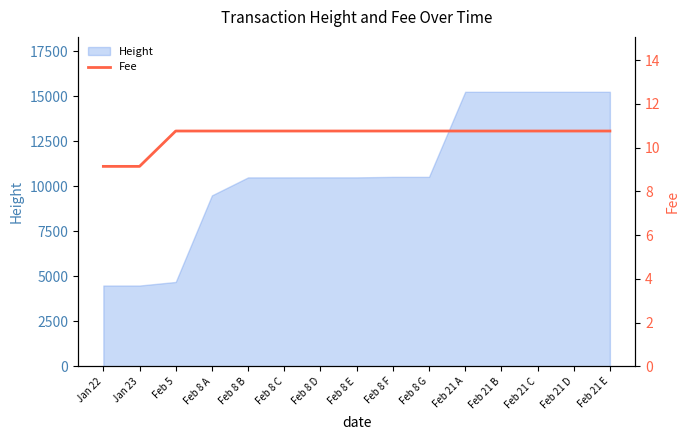

At which category does the chart reach its minimum across all series?

Jan 22